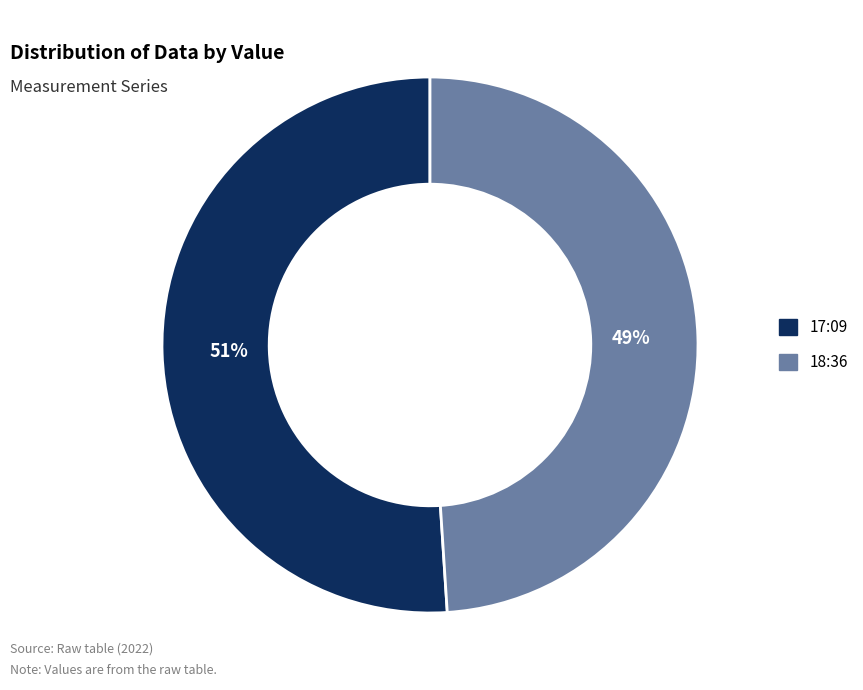

To the nearest percent, what is the difference between the largest and smallest slice percentages?

2%